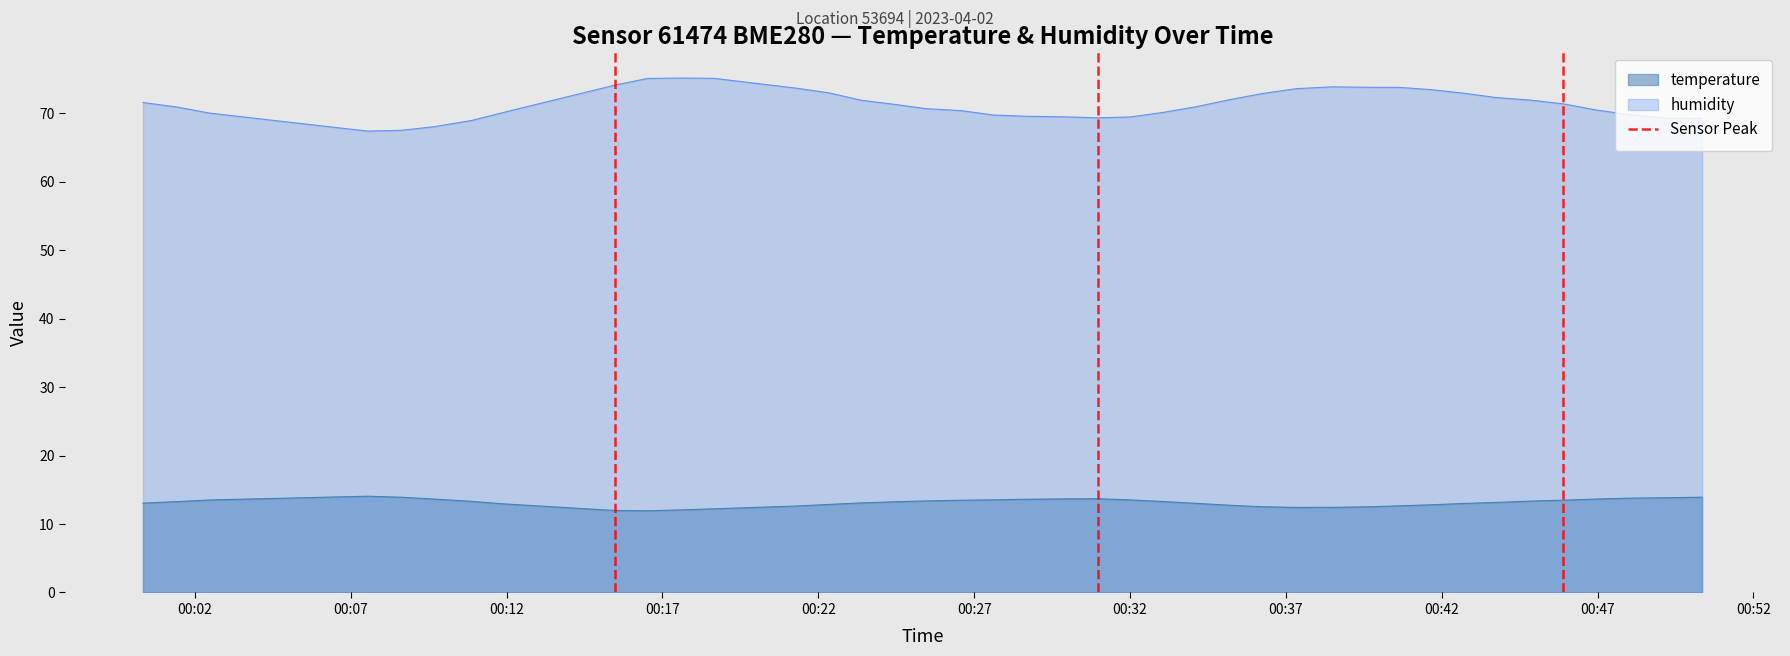

What is the lowest value of the temperature series?

11.9